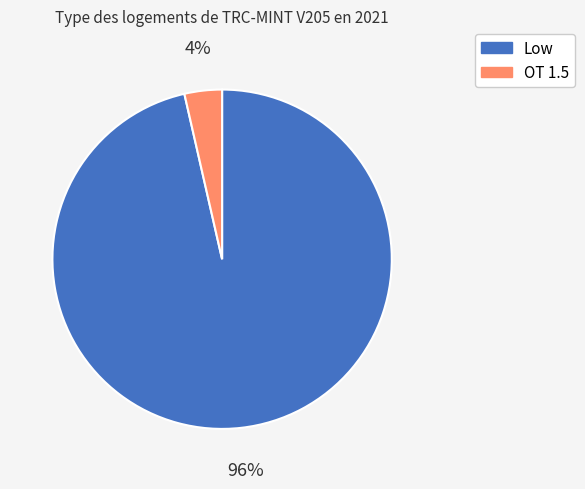

Which has a higher value, OT 1.5 or Low?

Low